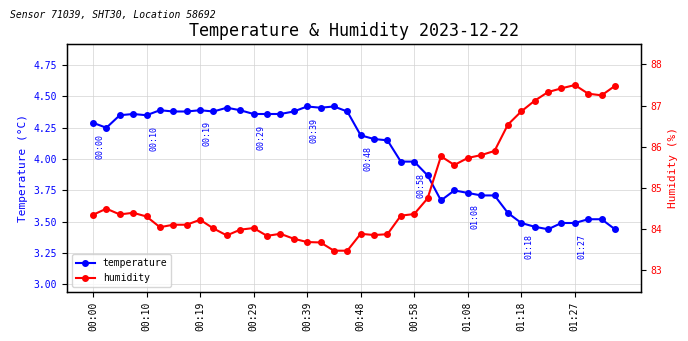

True or false: temperature has more than 0 points higher than both neighbors.

True